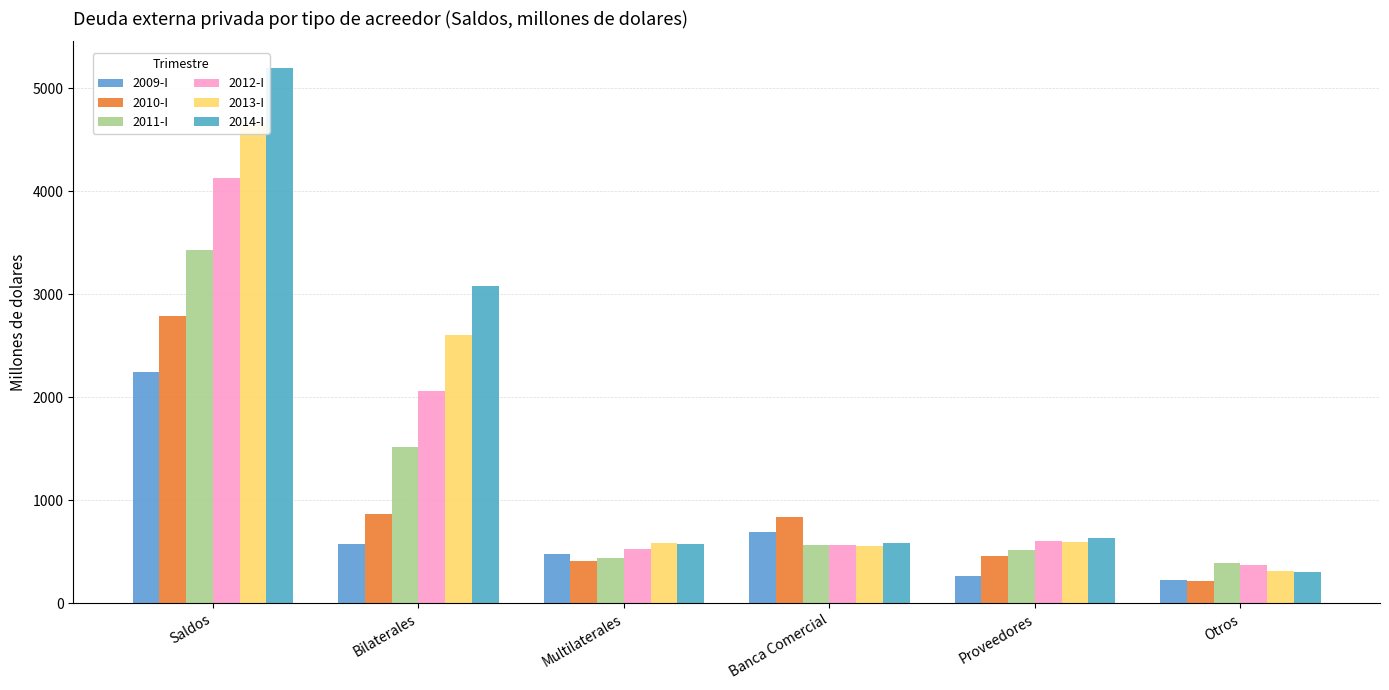

At which label does 2009-I first exceed 577?

Saldos